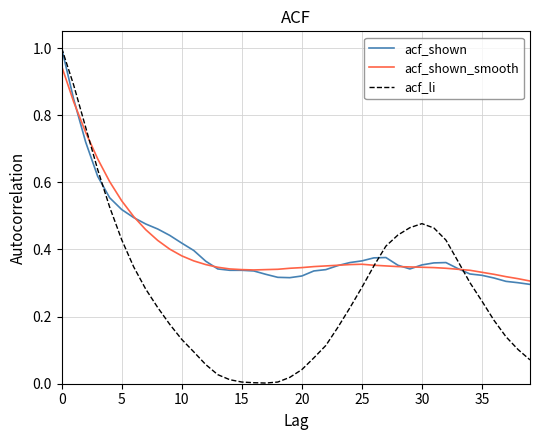

Which series has the widest spread of values?

acf_li